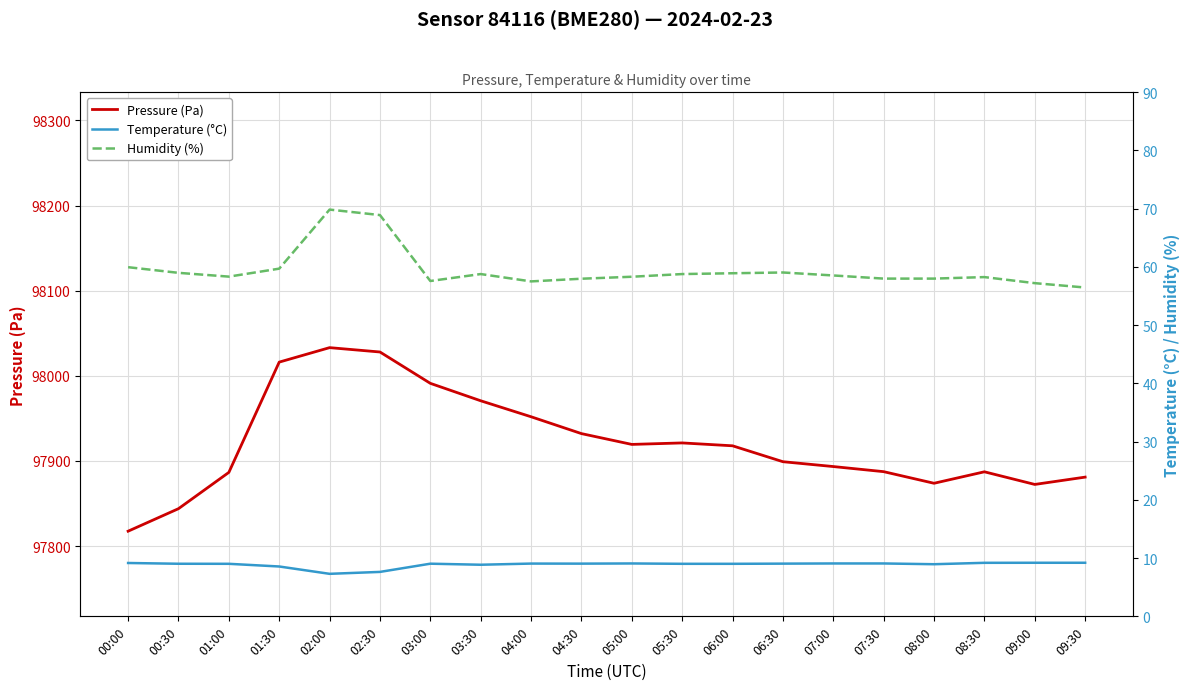

Which category has the lowest value in the Temperature (°C) series?

02:00